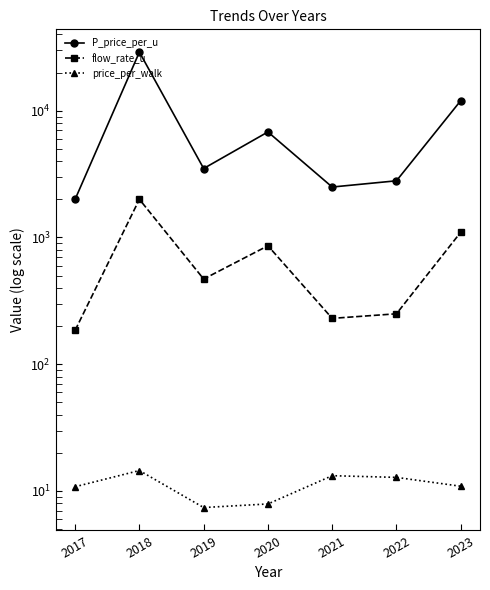

Is it true that flow_rate_u equals 119.4 at 2022?

False